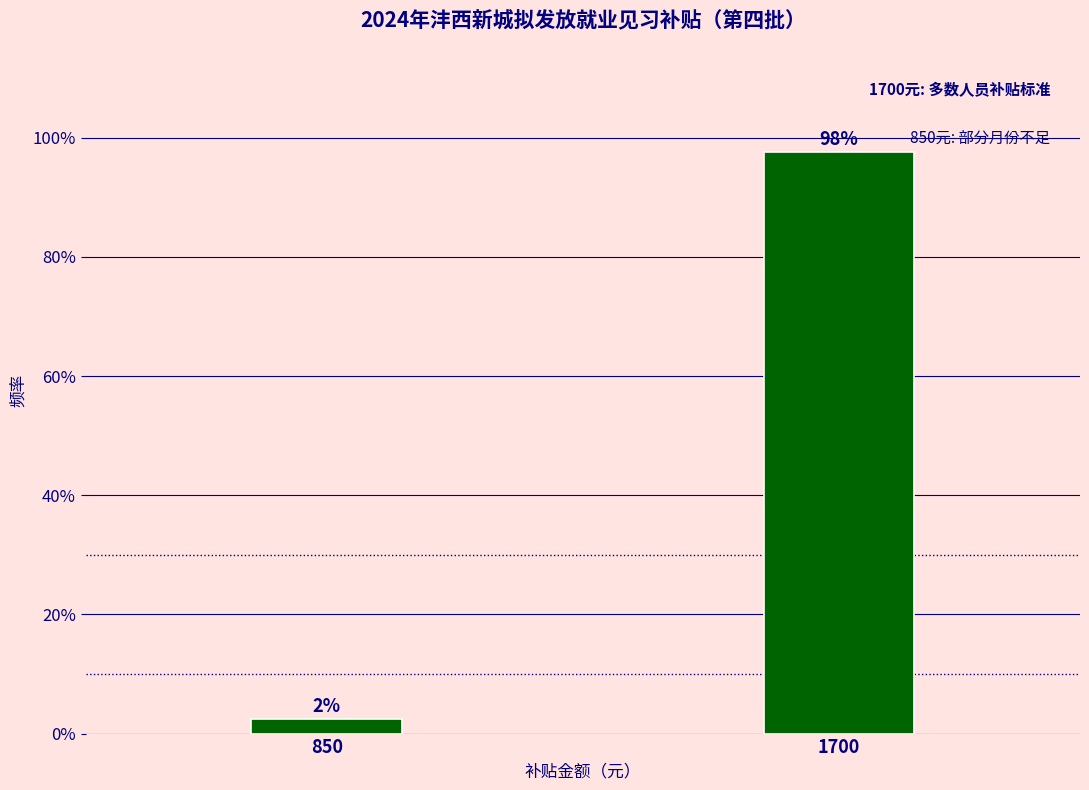

What is the average value?

50.0